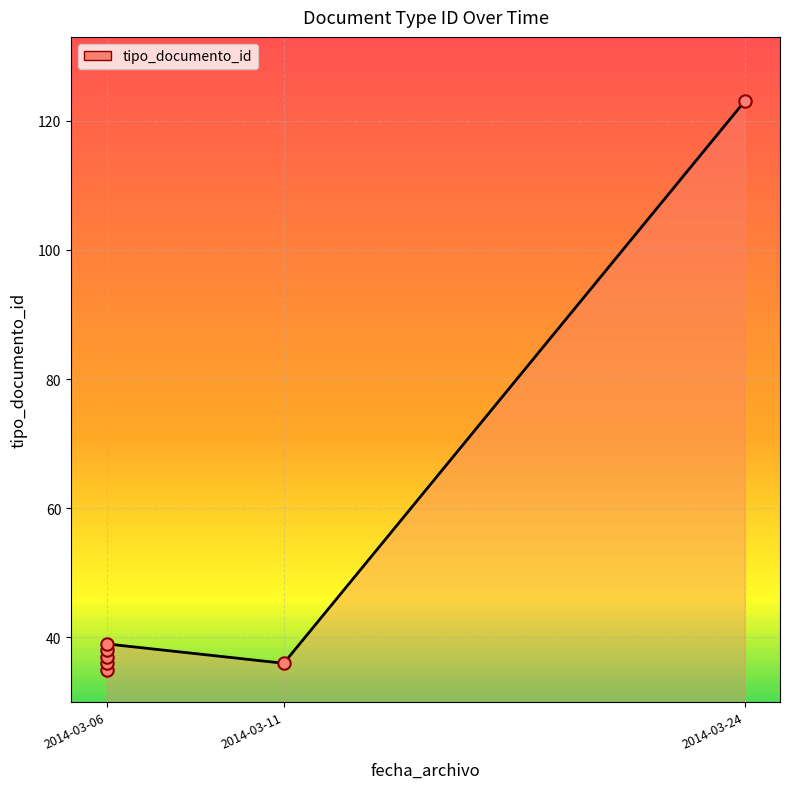

Between 2014-03-06 and 2014-03-11, which is larger?

2014-03-06